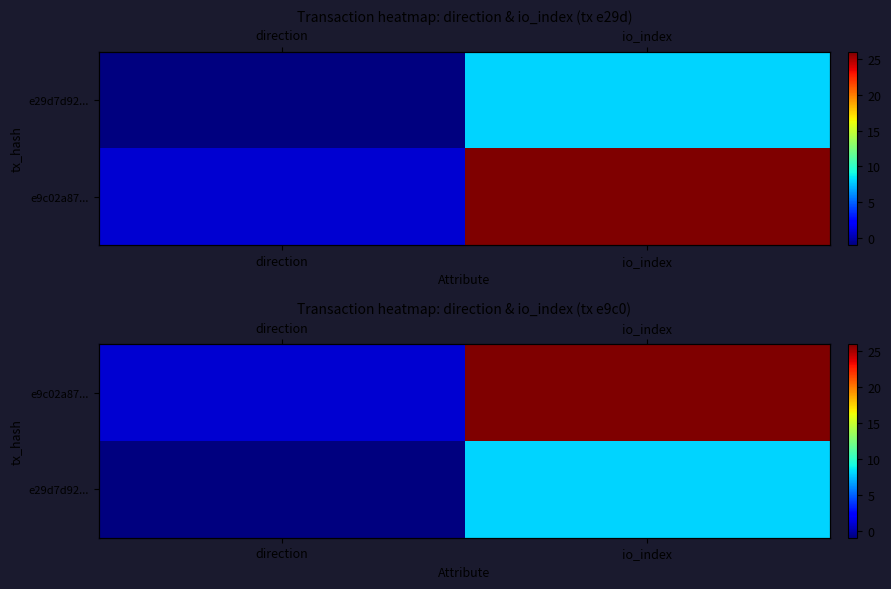

Is the value of e9c02a87... at direction greater than the value of e29d7d92... at direction?

Yes